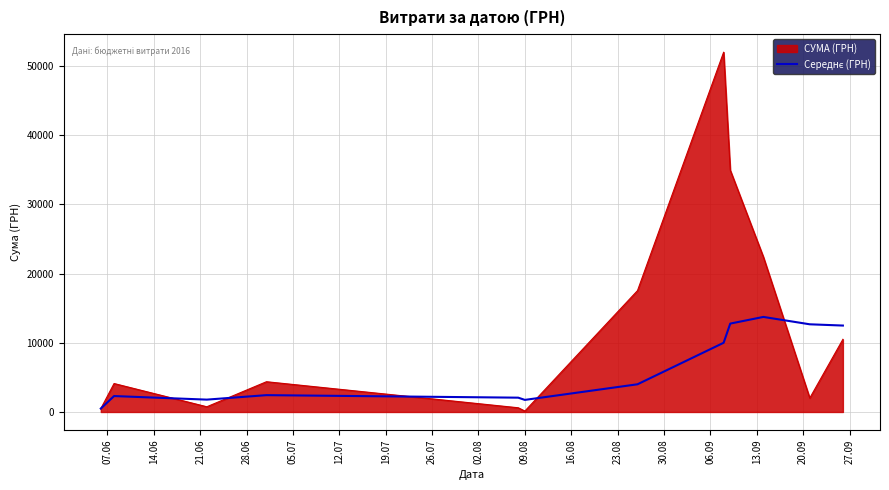

Which series has the largest total across all categories?

СУМА (ГРН)